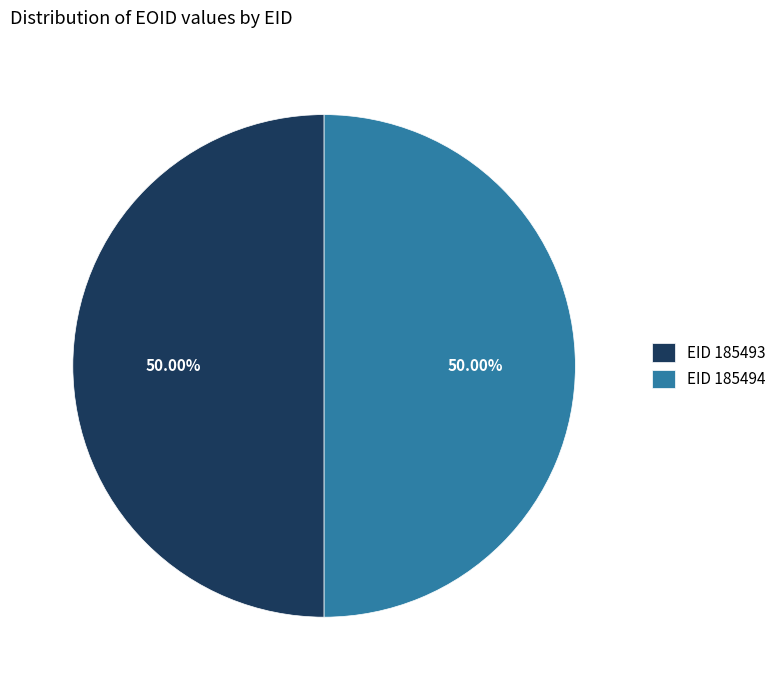

Is the sum of EID 185493 and EID 185494 greater than half?

Yes